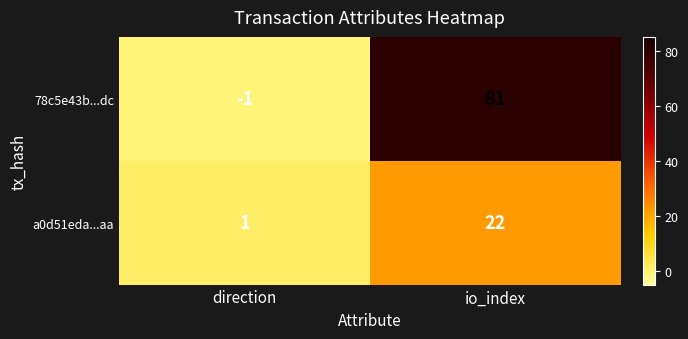

Is it true that a0d51eda...aa equals 22 at io_index?

True